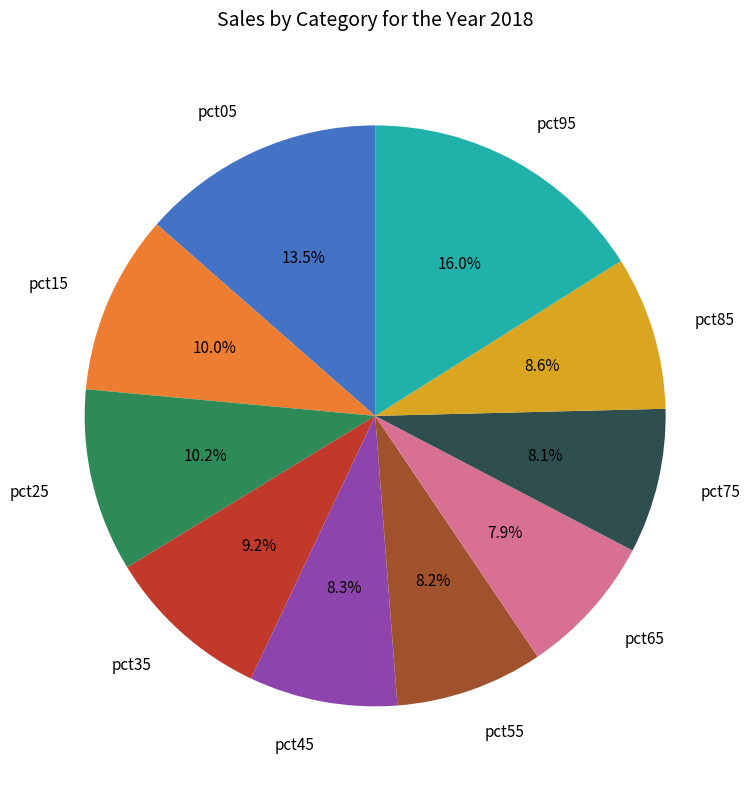

How many slices are in this pie chart?

10